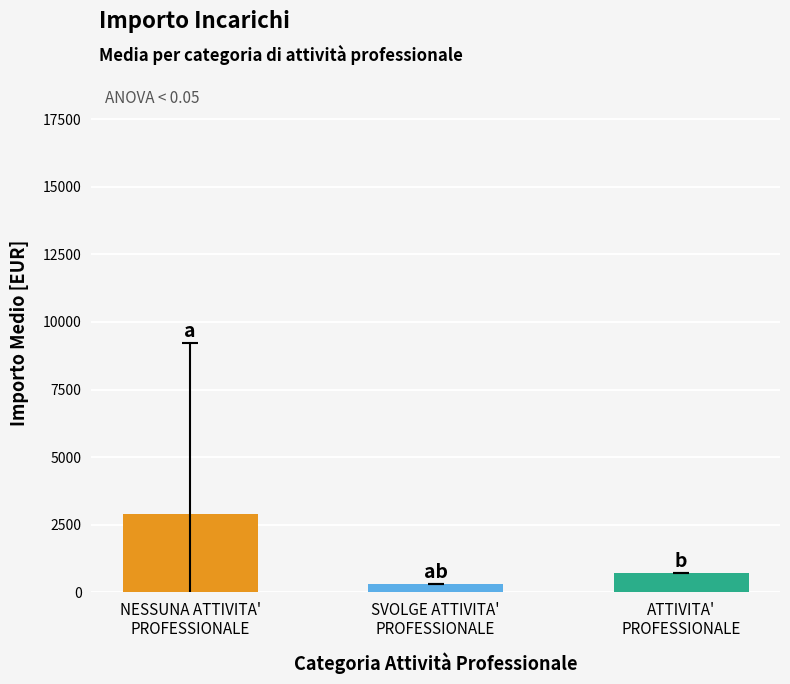

What is the value of the 3rd bar from the left?

700.0